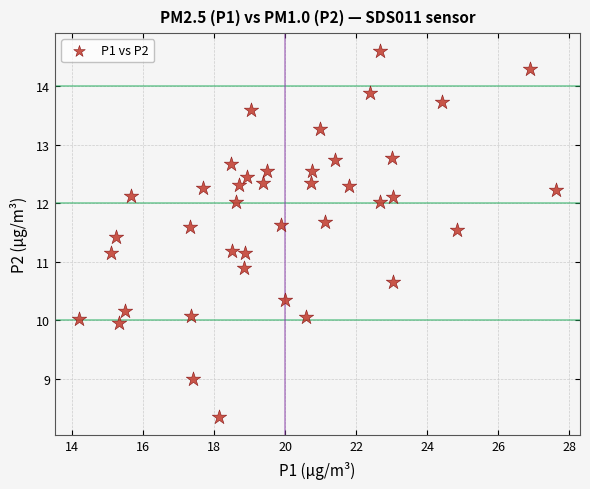

What is the range of X values (max minus min)?

13.4